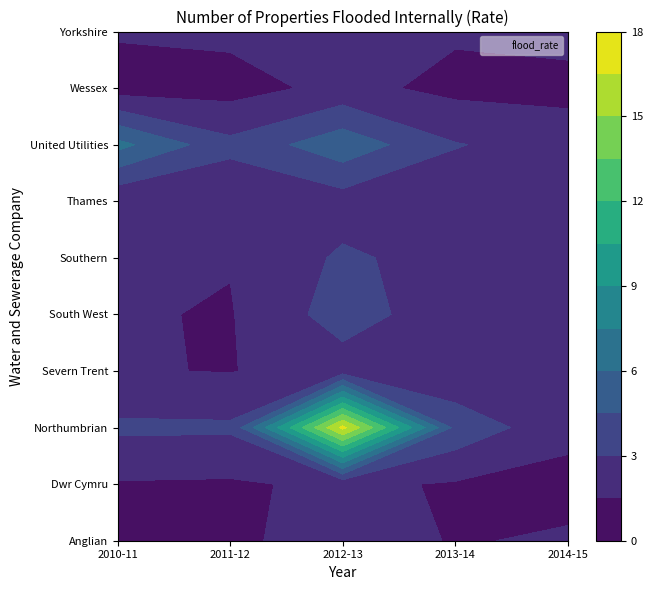

What is the sum of all Thames values?

9.6